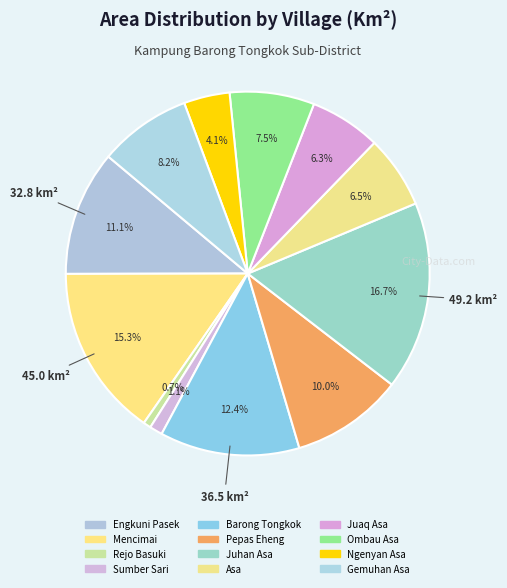

Combined, what portion of the pie is Engkuni Pasek and Pepas Eheng?

21.1%